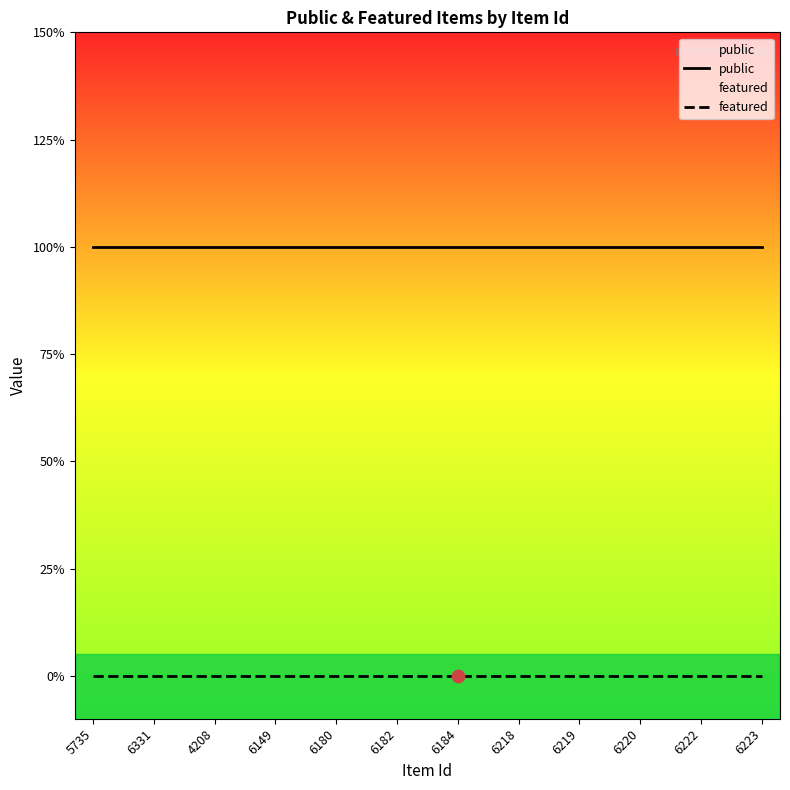

At which category is the sum across all series the highest?

5735